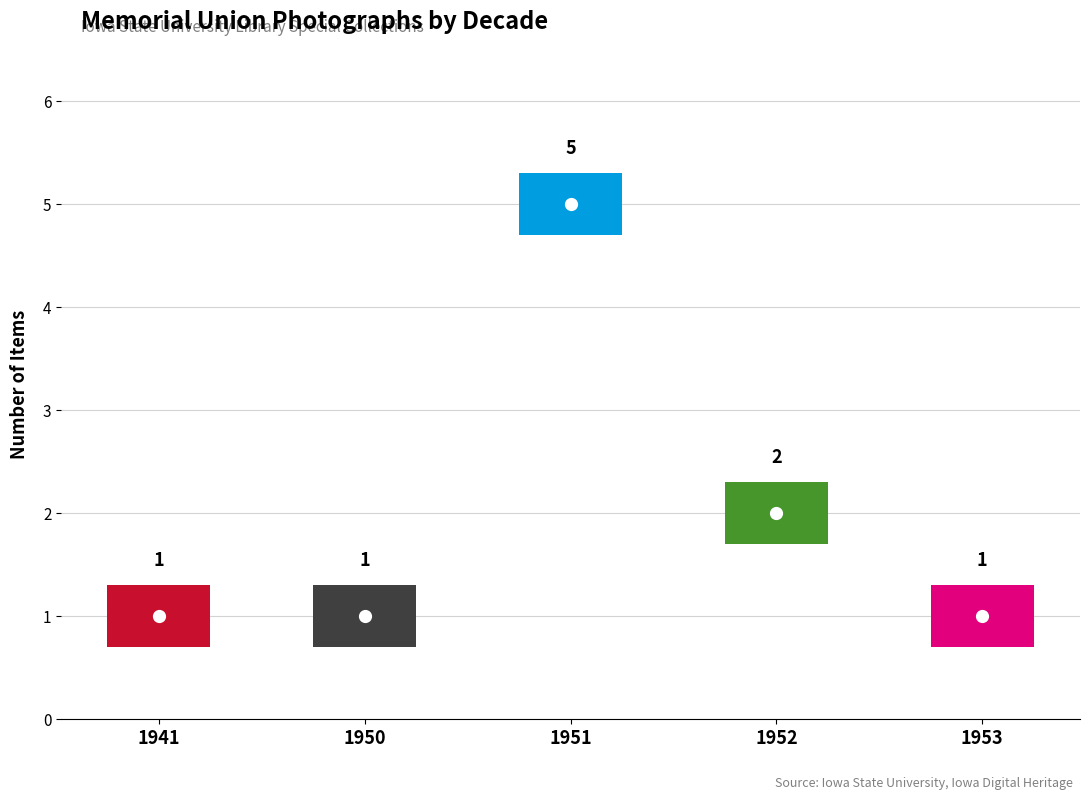

Rank the categories by value from highest to lowest.

1951, 1952, 1941, 1950, 1953